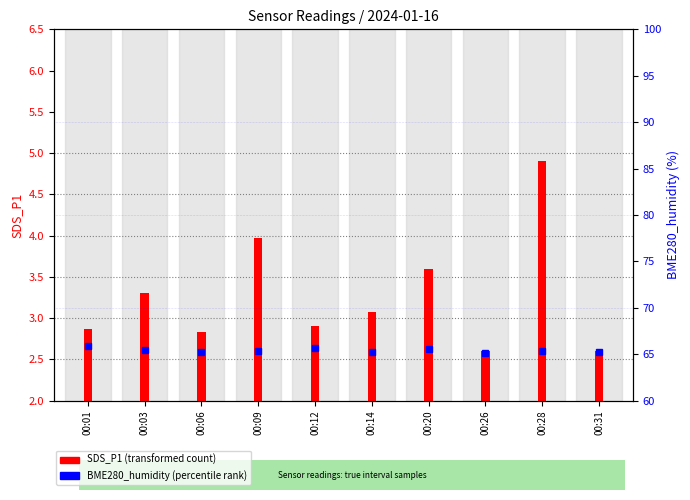

How many data points does each series have?

10